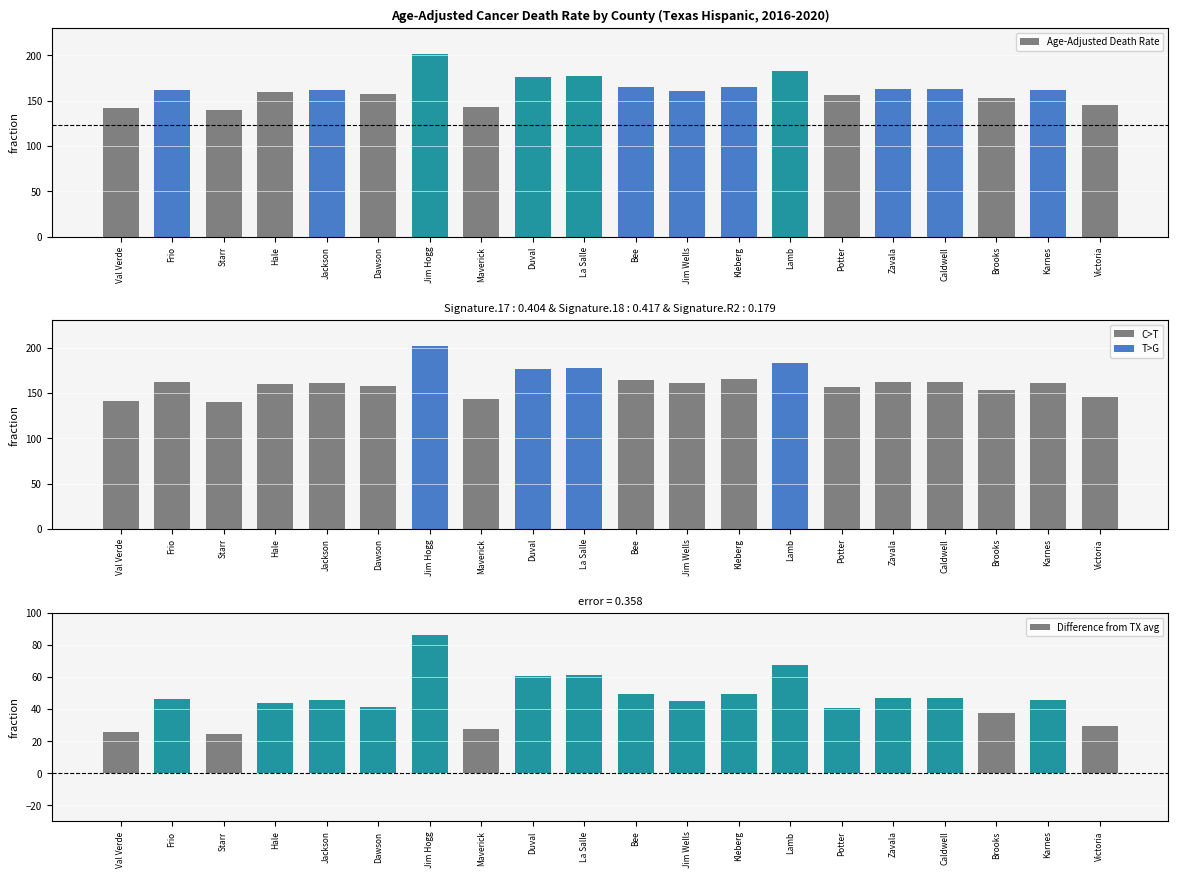

What position from the right is Dawson?

15